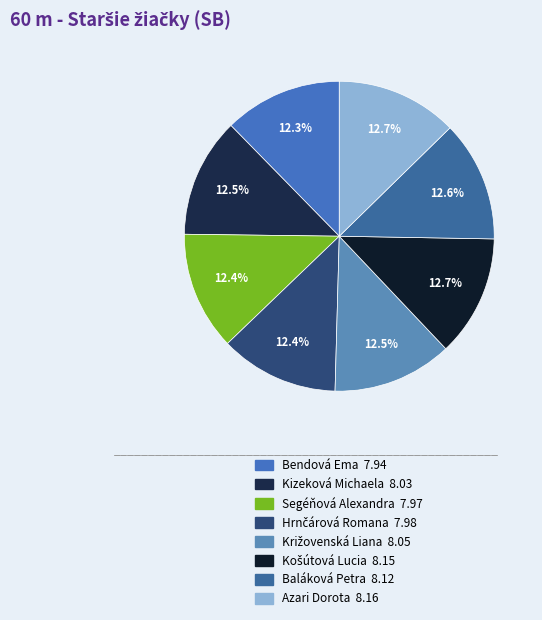

Combined, do Bendová Ema and Azari Dorota account for over 50%?

No